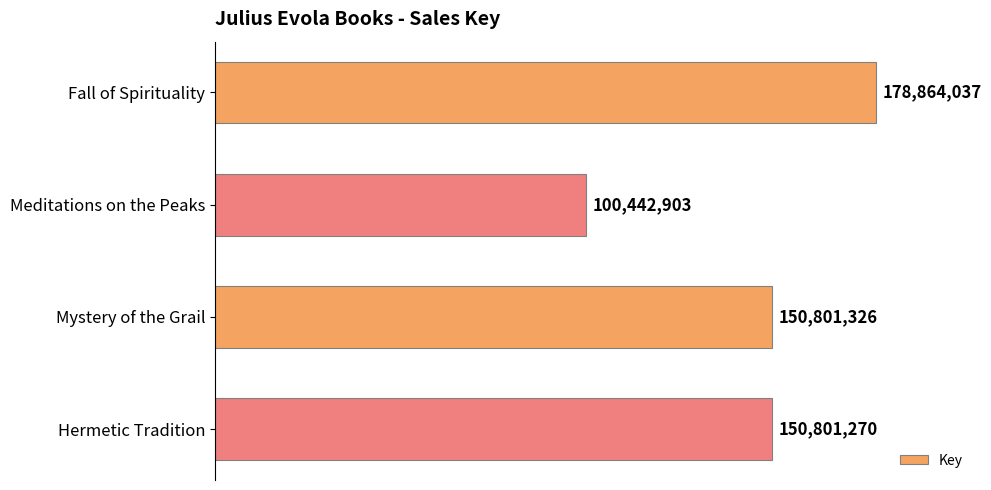

At which category does the chart reach its minimum across all series?

Meditations on the Peaks